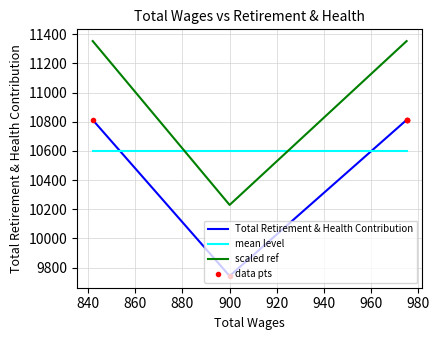

At how many categories does at least one series exceed 9877?

5